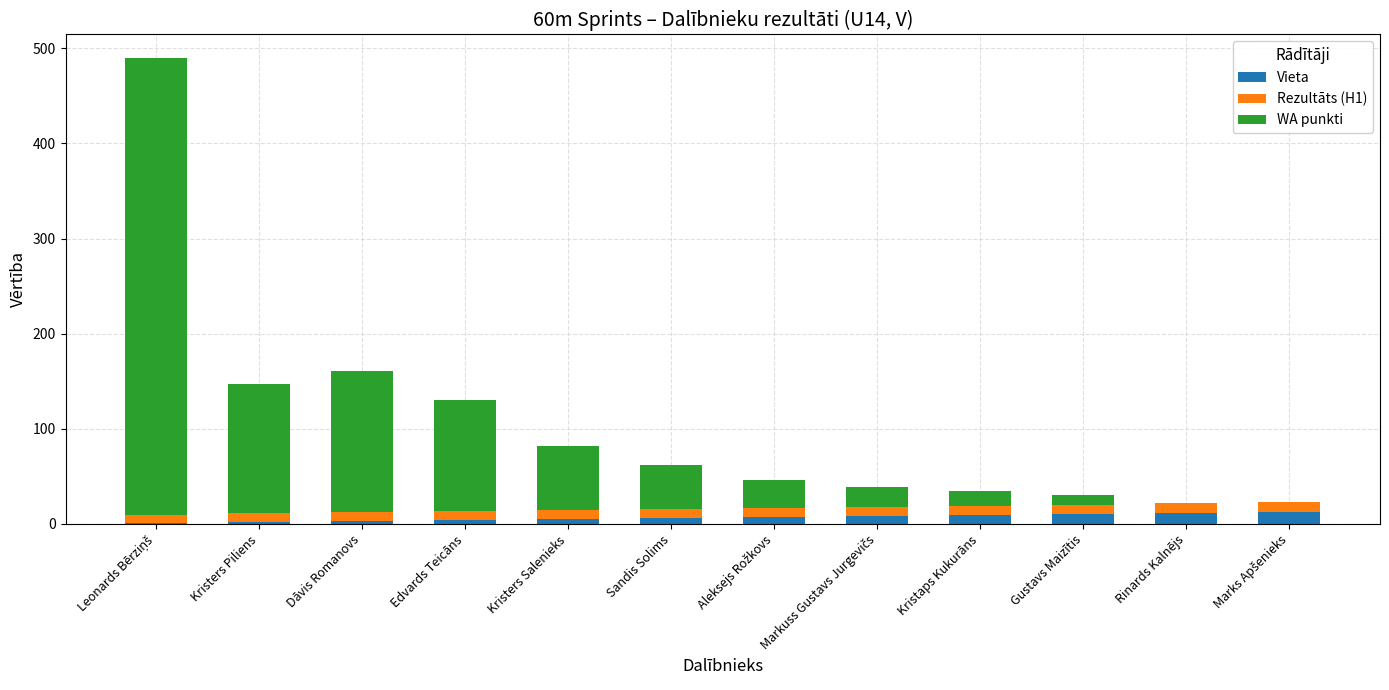

What are all the series names shown in the legend?

Vieta, Rezultāts (H1), WA punkti